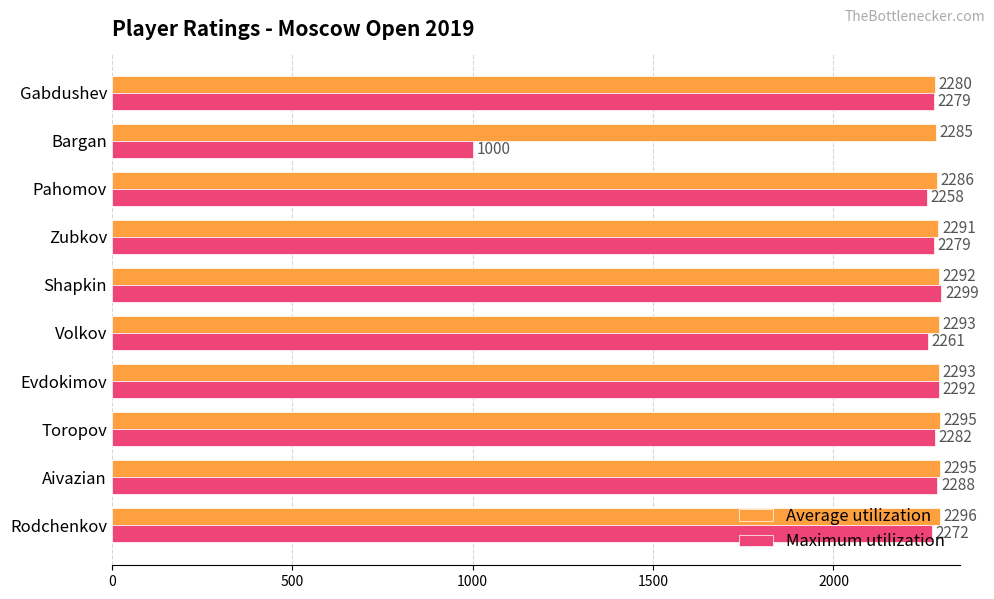

What is the difference between the maximum and second lowest values in the Maximum utilization series?

41